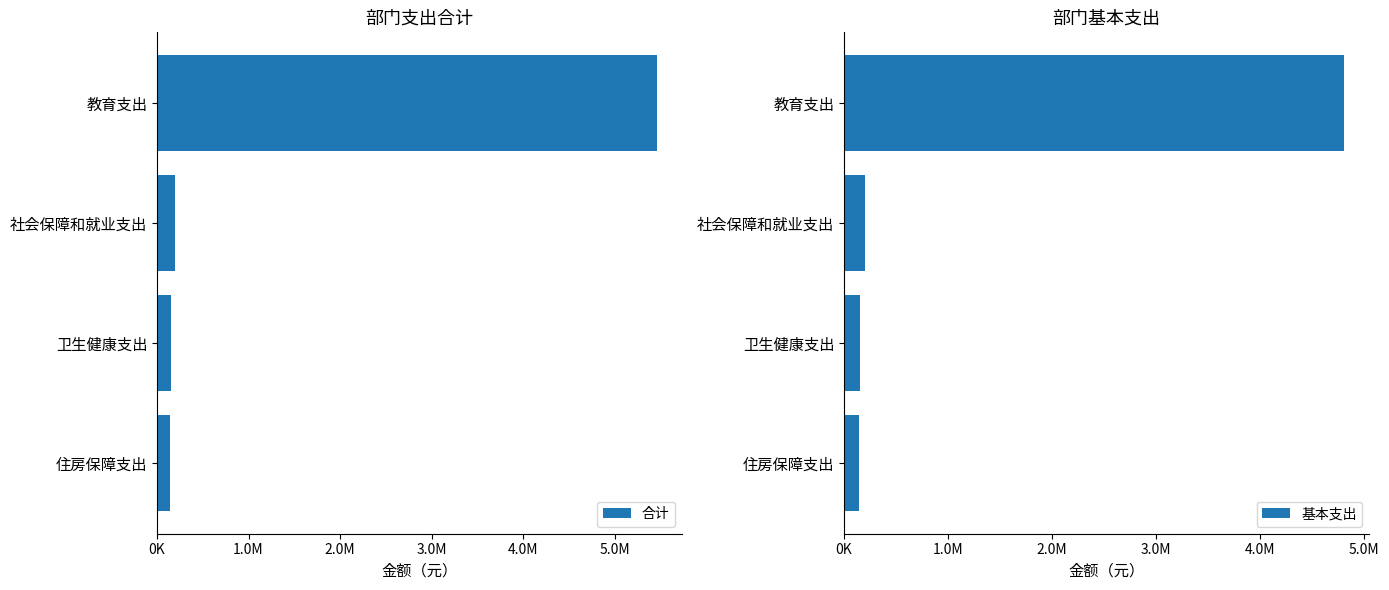

Reading left to right, transcribe all the data shown in this chart.

合计: 5462059.4	200159.4	150555.6	140634.7
基本支出: 4805163.4	200159.4	150555.6	140634.7